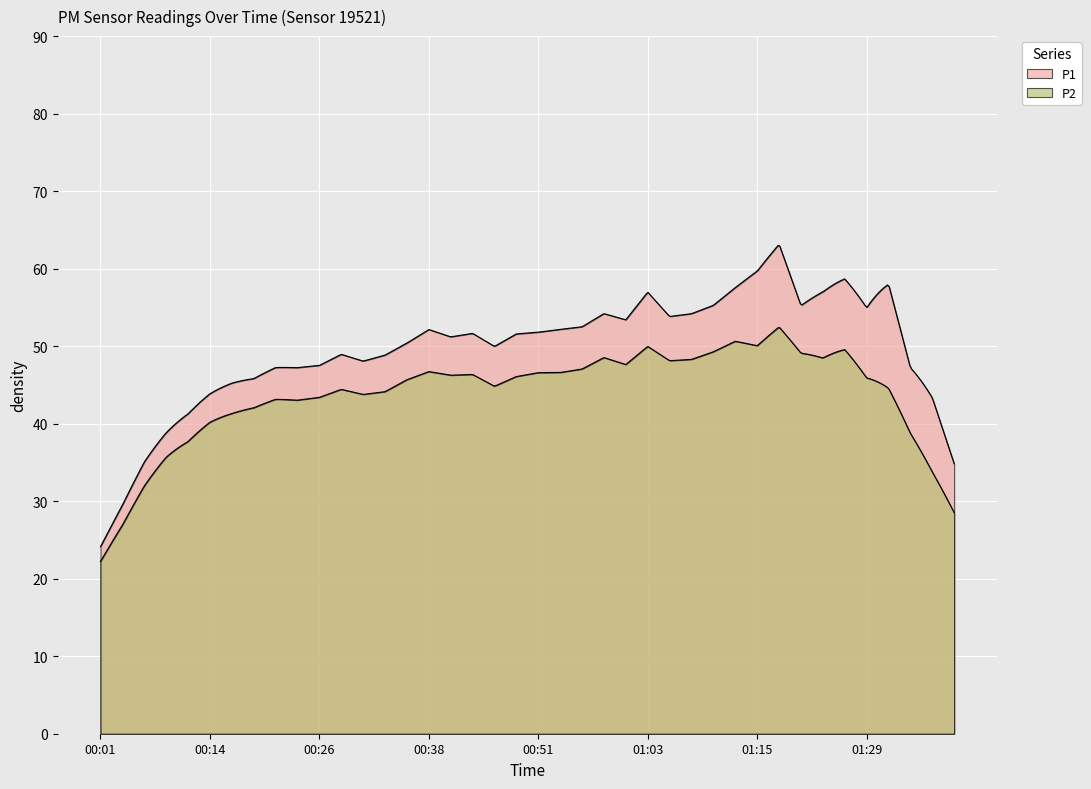

What is the value of the P2 point at the 19th from the left?

44.8